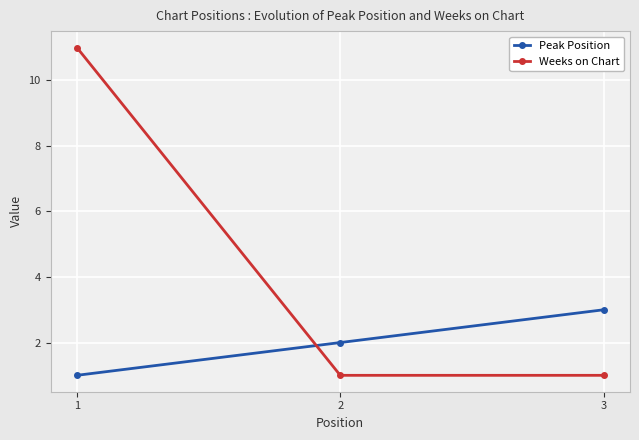

What is the sum of the Weeks on Chart values at 1 and 3?

12